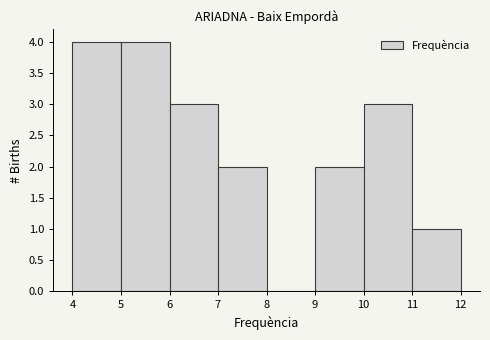

Reading left to right, list every bar in this chart as the range it spans on the x-axis followed by its height. The values are not printed on the chart, so give them approximately, as read against the axis.

4 to 5: 4
5 to 6: 4
6 to 7: 3
7 to 8: 2
8 to 9: 0
9 to 10: 2
10 to 11: 3
11 to 12: 1